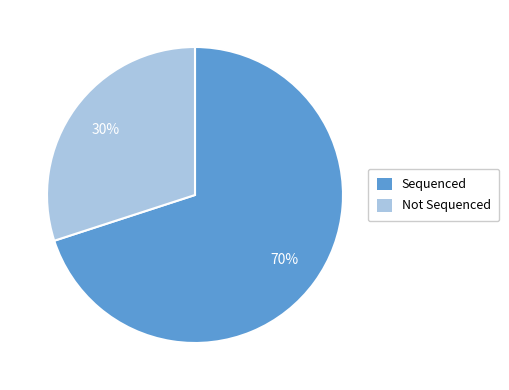

To the nearest percent, what is the difference between the largest and smallest slice percentages?

40%